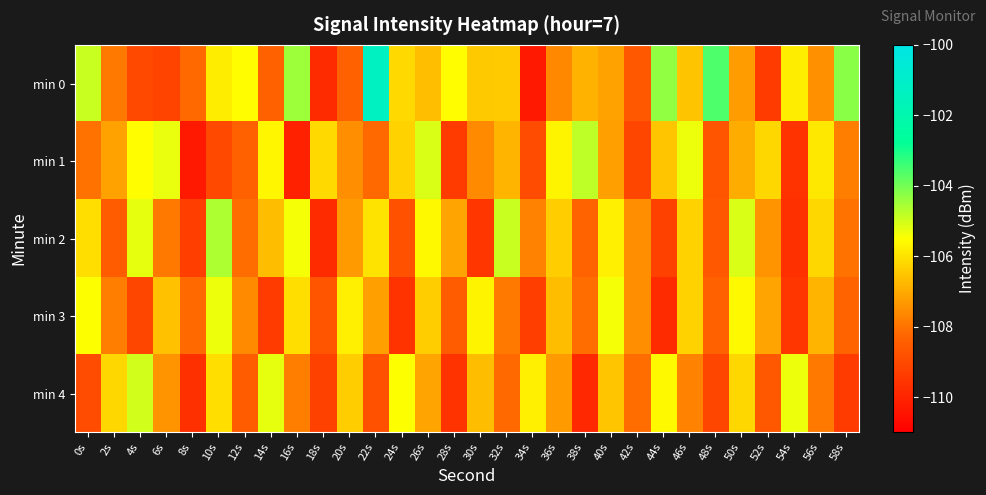

At which category does the chart reach its peak across all series?

22s